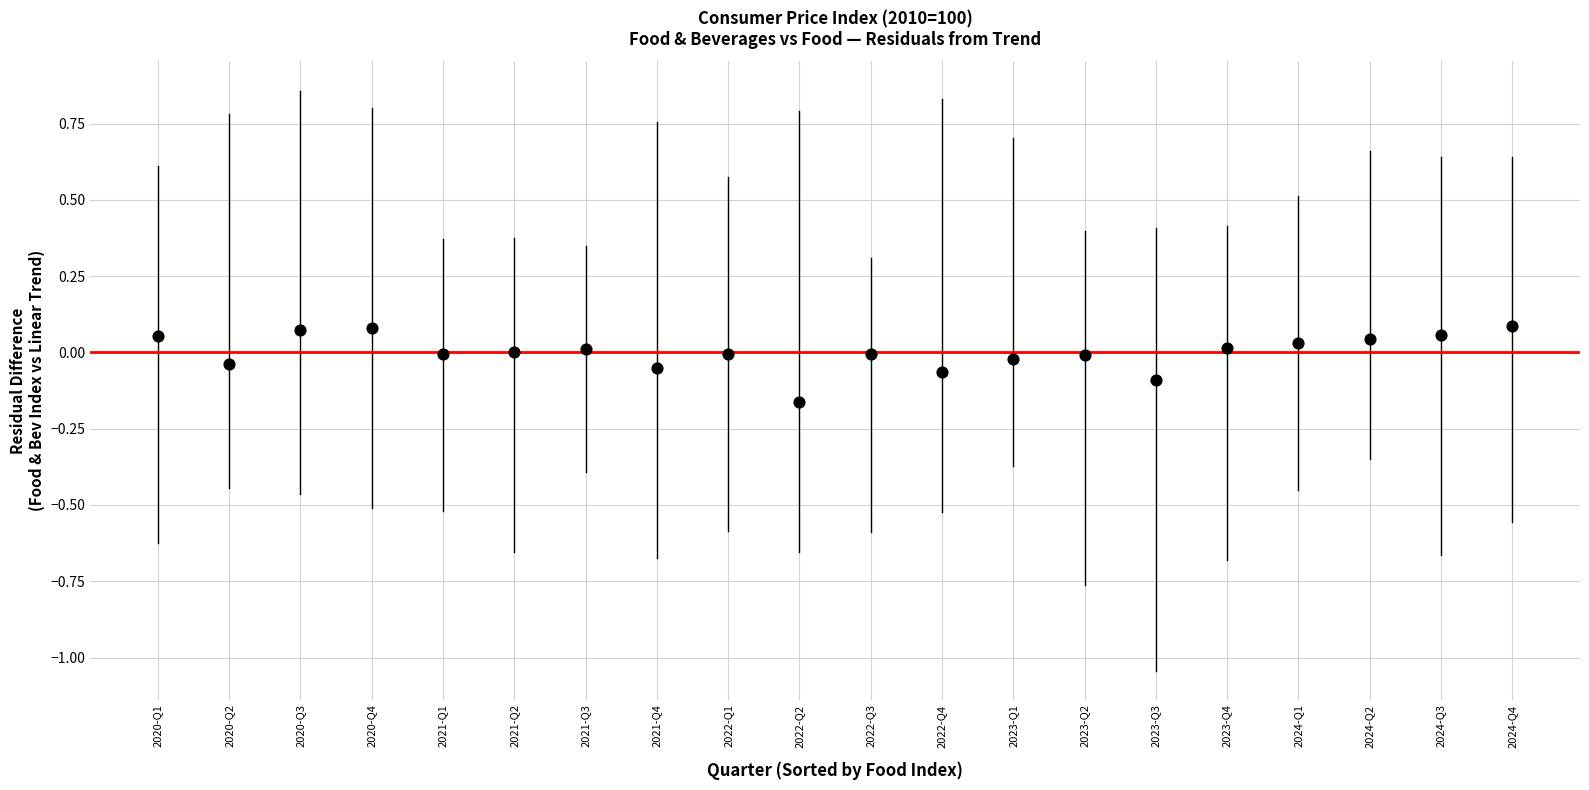

What is the range of X values (max minus min)?

19.0